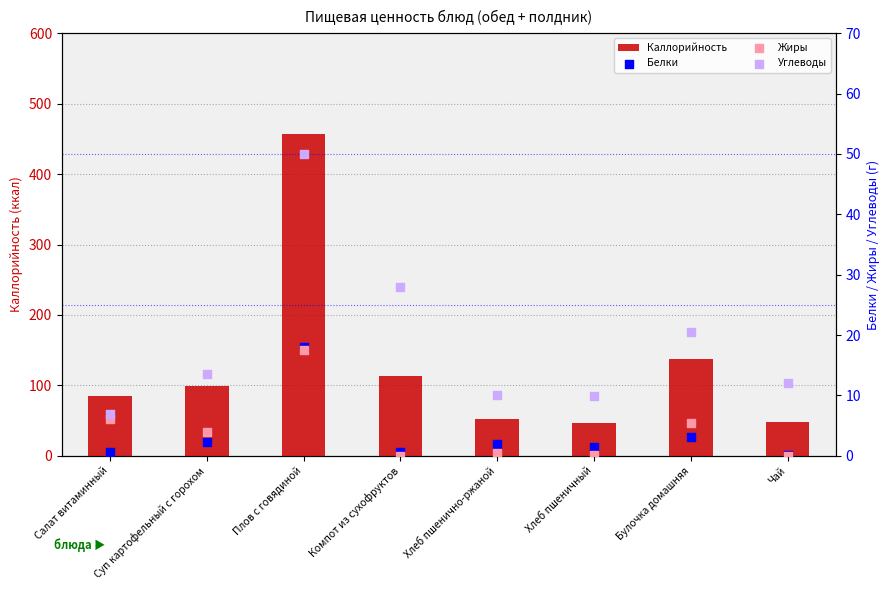

Is the value of Углеводы at Хлеб пшенично-ржаной greater than the value of Каллорийность at Салат витаминный?

No